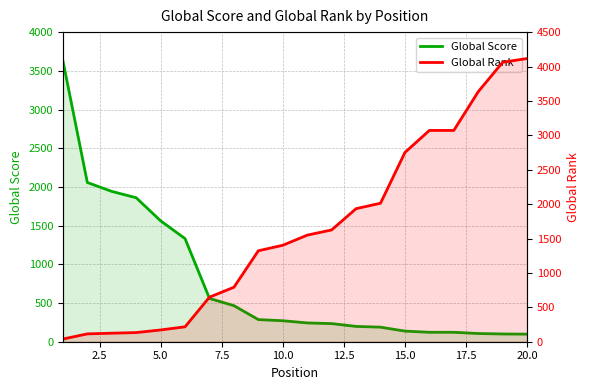

Reading left to right, transcribe all the data shown in this chart.

Global Score: 3630	2057	1942	1860	1562	1332	559	466	286	271	243	234	198	188	137	122	122	106	100	98
Global Rank: 39	114	124	133	171	217	648	792	1322	1402	1549	1625	1934	2013	2751	3071	3071	3634	4062	4116